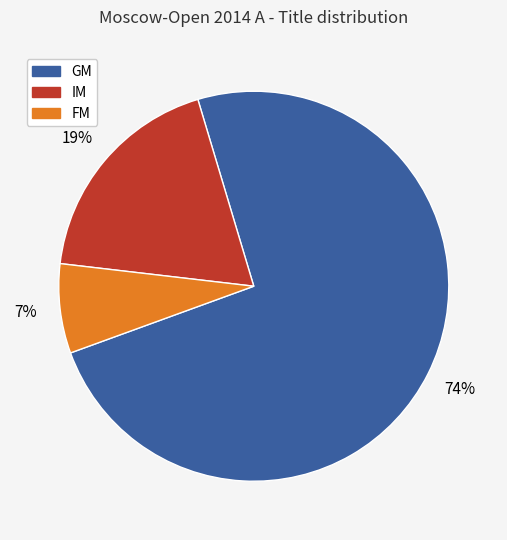

How many segments does this pie chart have?

3